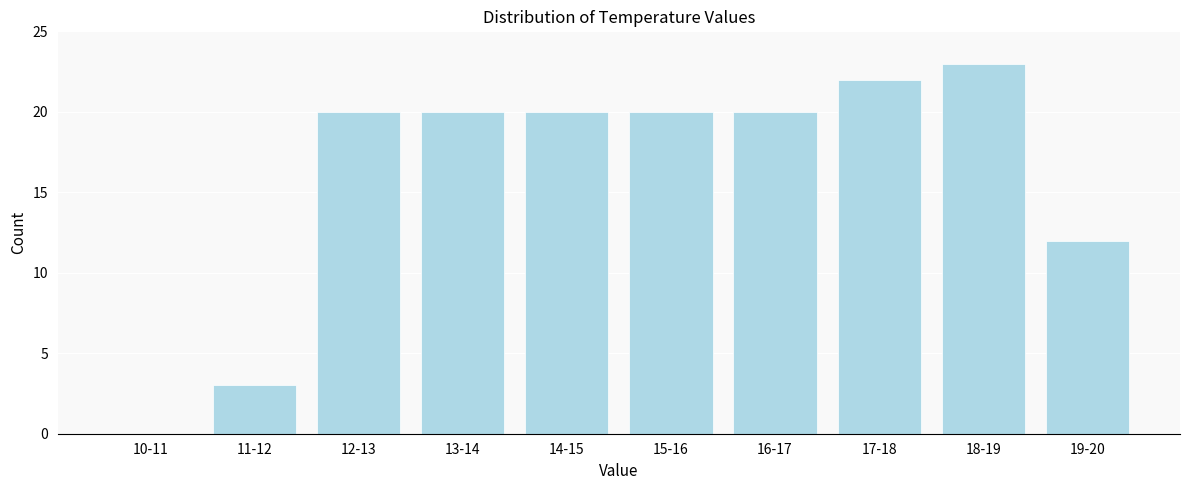

Reading right to left, what are all the values shown in this chart?

19-20=12	18-19=23	17-18=22	16-17=20	15-16=20	14-15=20	13-14=20	12-13=20	11-12=3	10-11=0